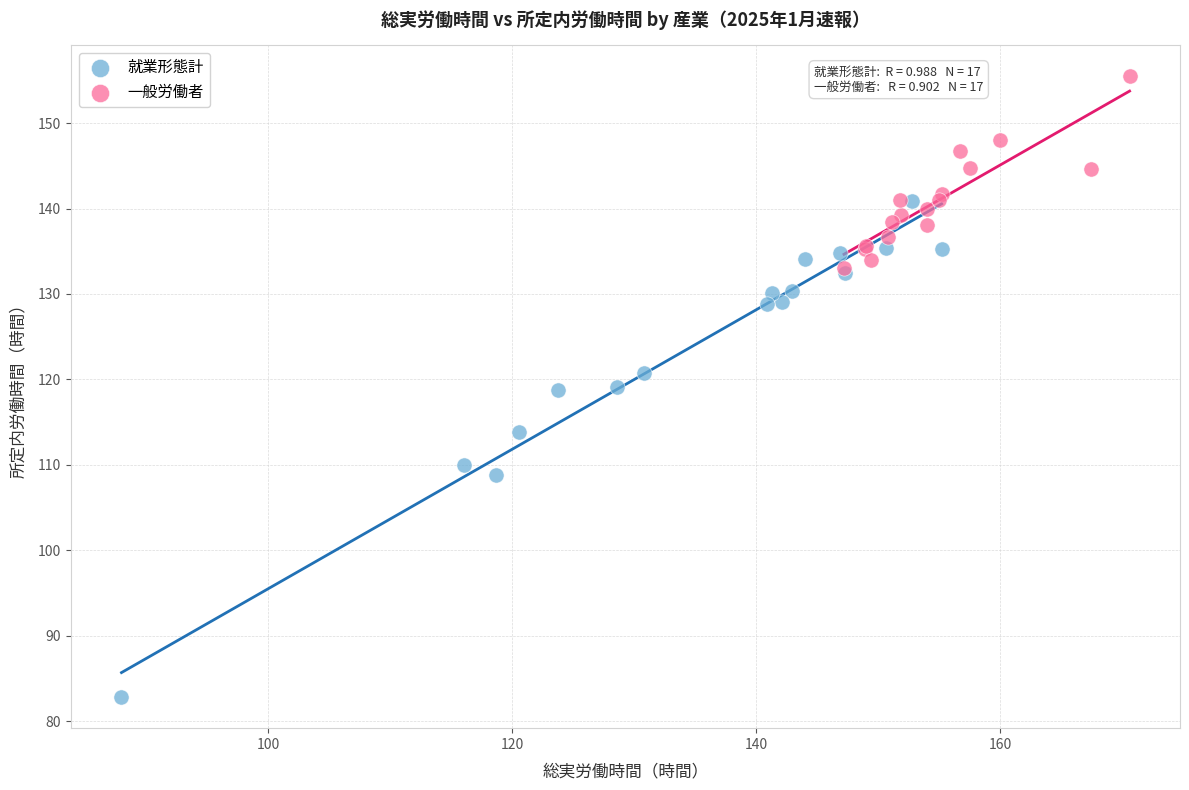

Which series has the largest Y range (max minus min)?

就業形態計